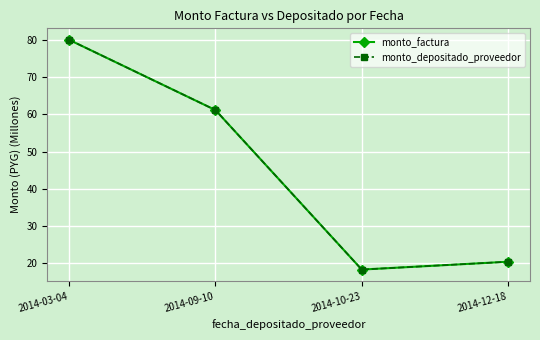

What is the total value across all series at 2014-10-23?

36.6